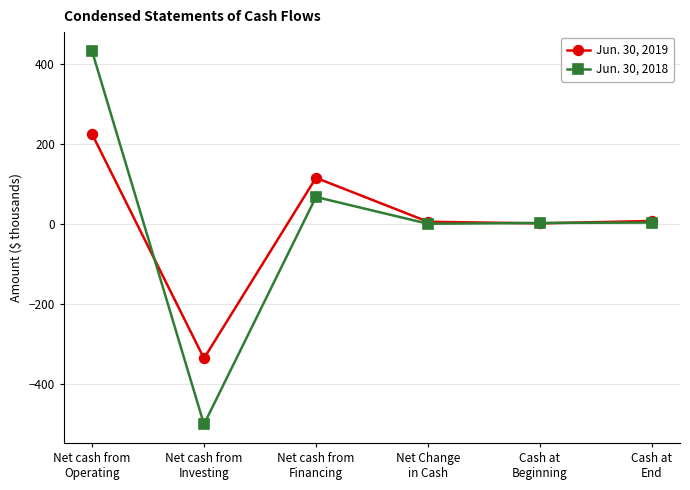

True or false: Jun. 30, 2018 and Jun. 30, 2019 intersect in this chart.

True